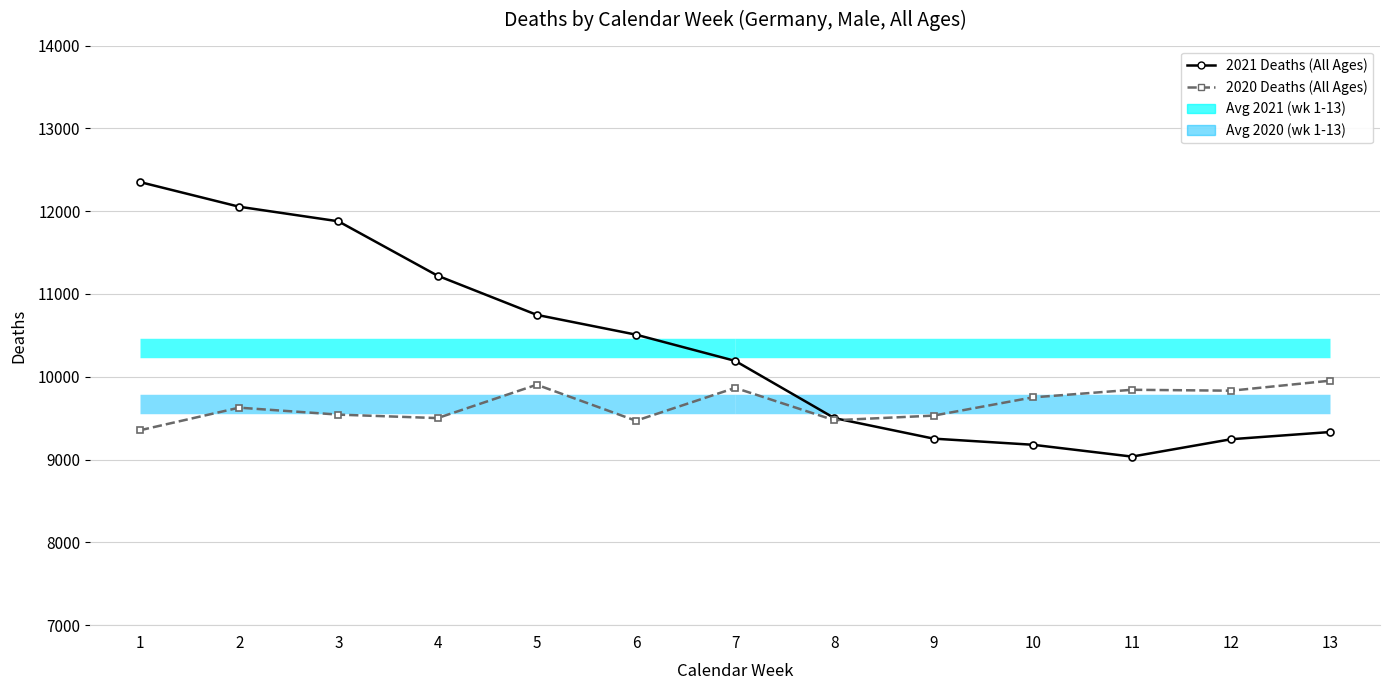

Is the value of 2021 Deaths (All Ages, Male) at 10 greater than the value of 2020 Deaths (All Ages, Male) at 13?

No